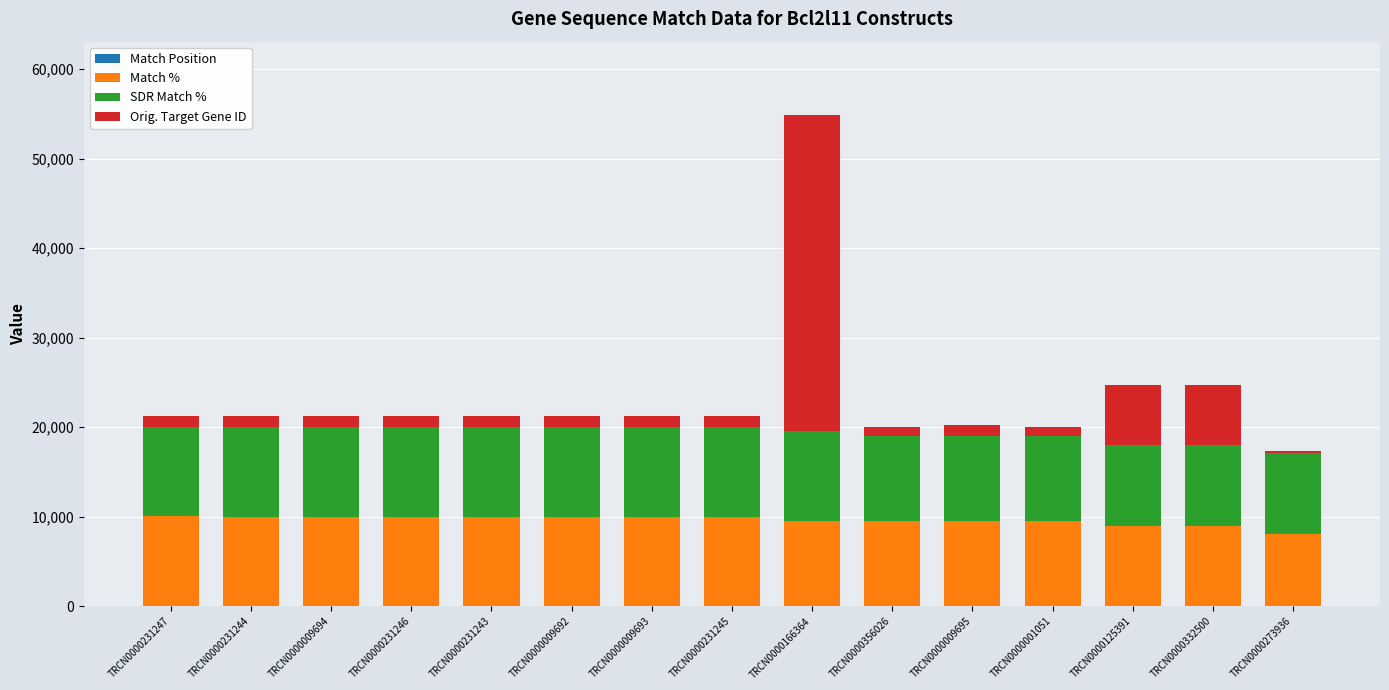

Does the chart contain stacked bars?

Yes